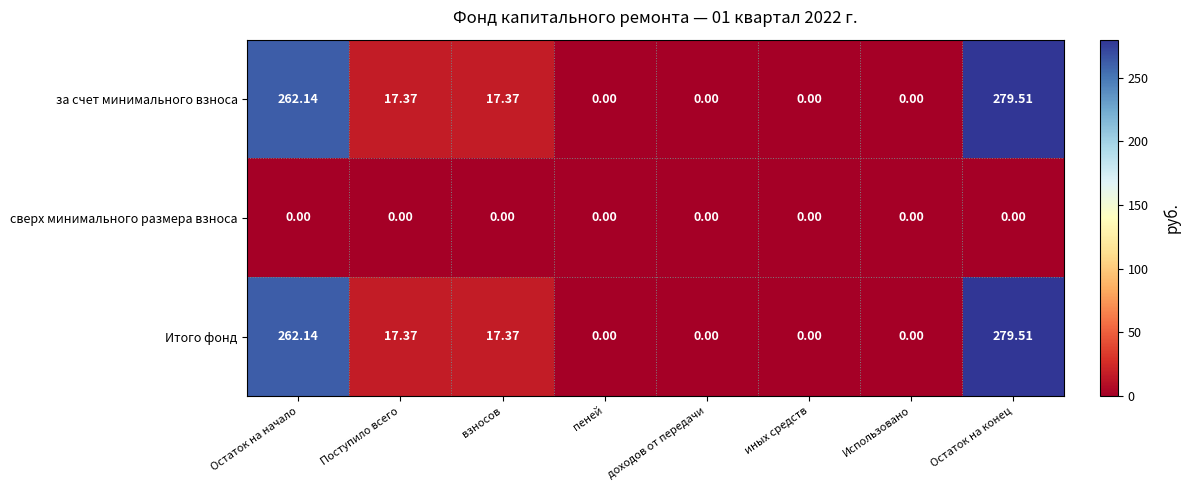

What is the maximum value shown in the chart?

279.5